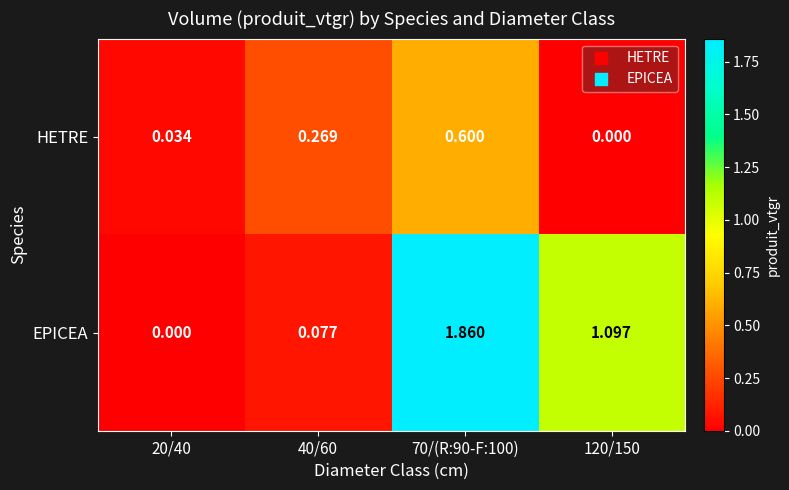

Rank the series by their maximum value, from lowest to highest.

HETRE, EPICEA